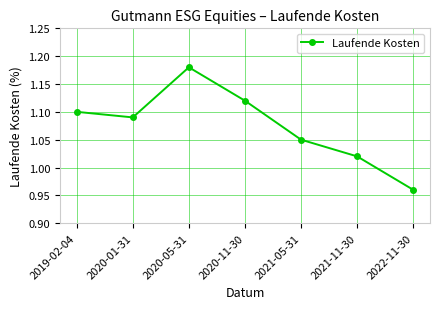

What is the sum of the values at 2020-05-31 and 2020-01-31?

2.3